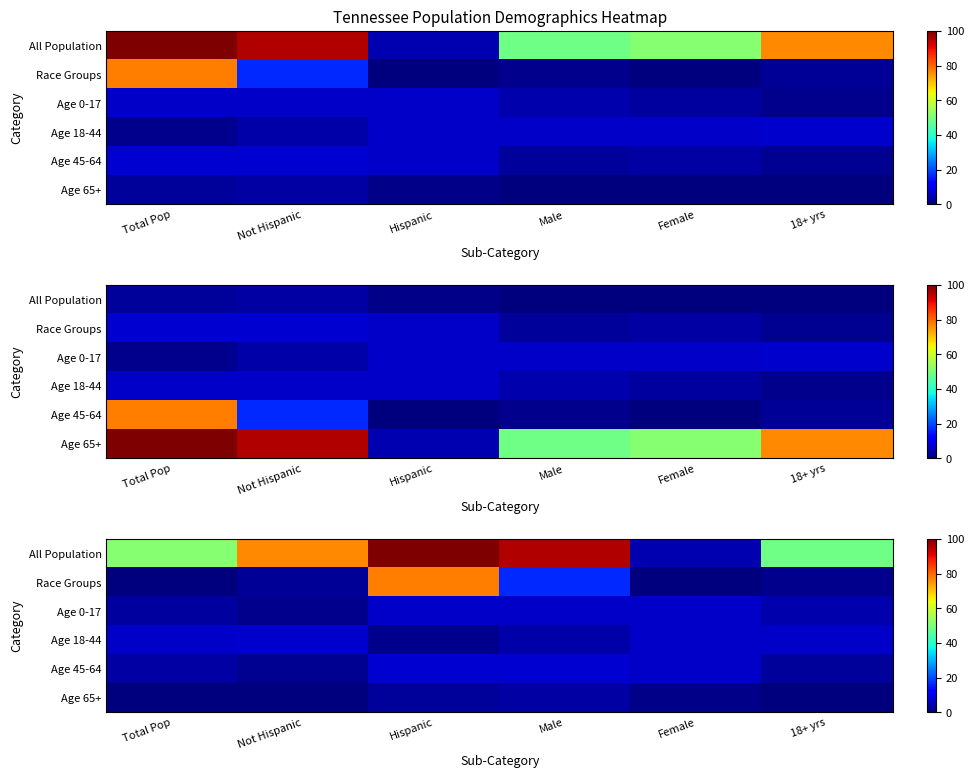

What is the difference between the highest and lowest values at Total Pop?

51.2